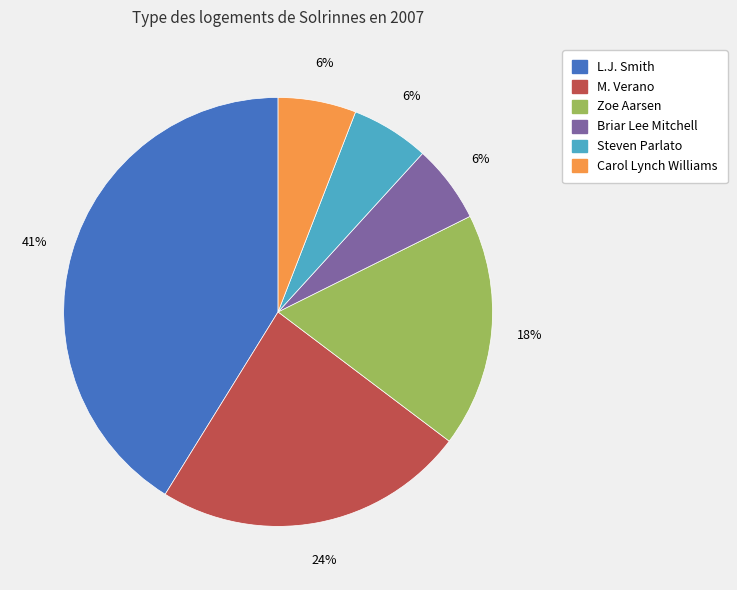

To the nearest percent, what percentage of the pie is Carol Lynch Williams?

6%